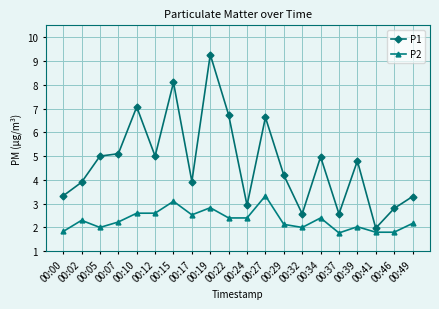

What is the maximum value for P2?

3.3